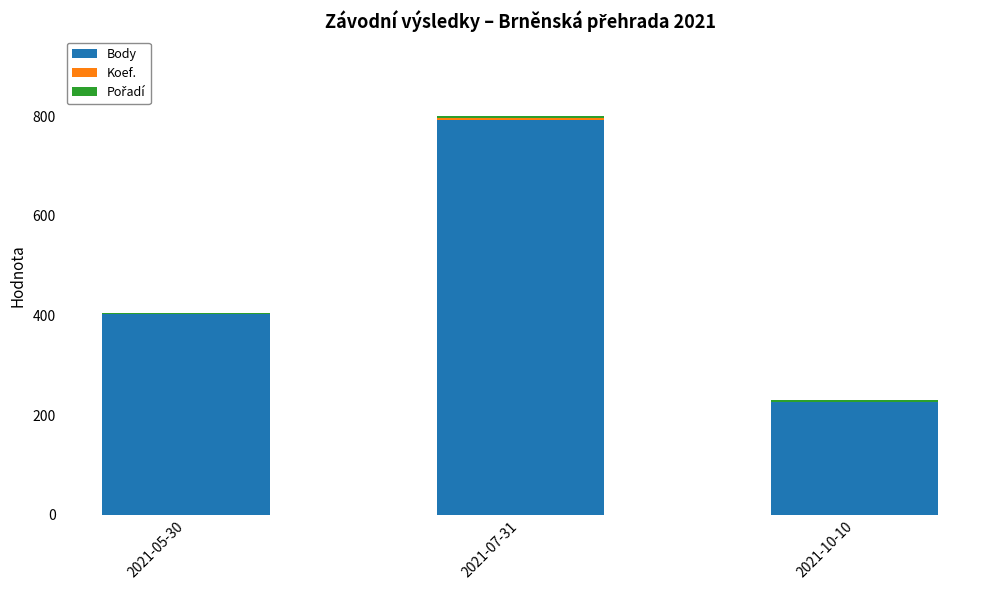

At which label is Body closest to 509?

2021-05-30